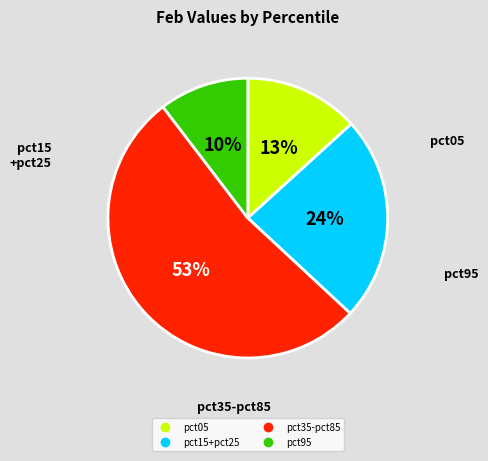

To the nearest percent, what is the average slice percentage?

25%